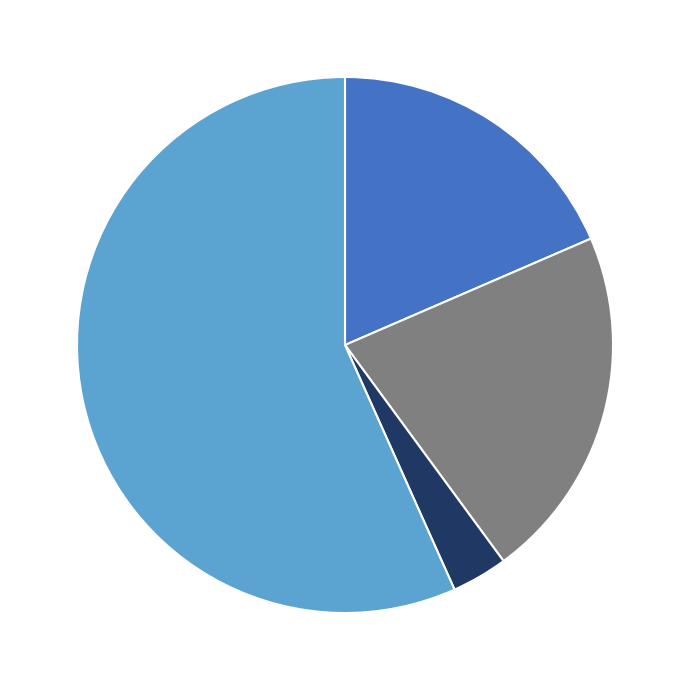

Does any single category account for the majority?

Yes